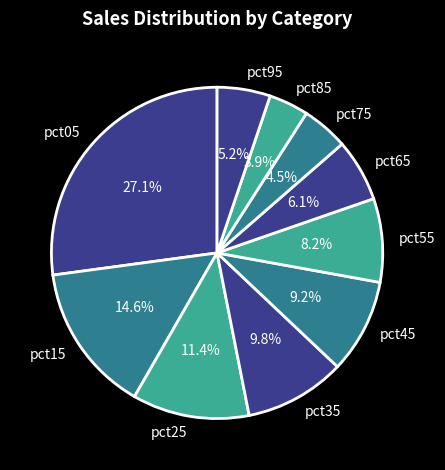

How many segments does this pie chart have?

10